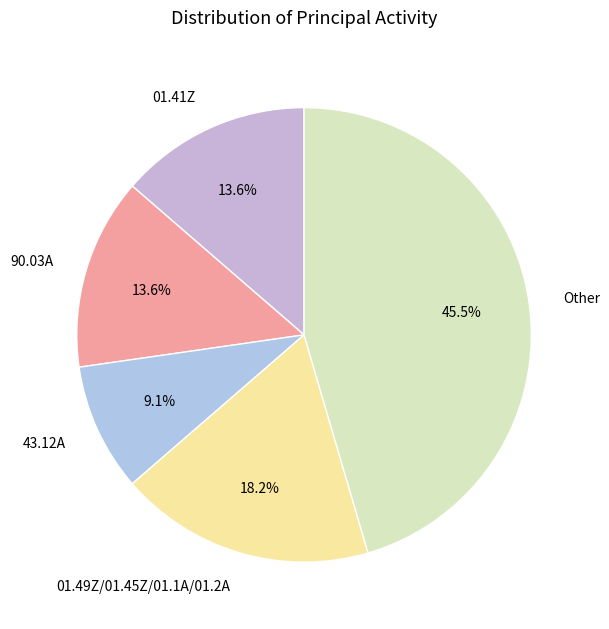

Which slice is the largest?

Other